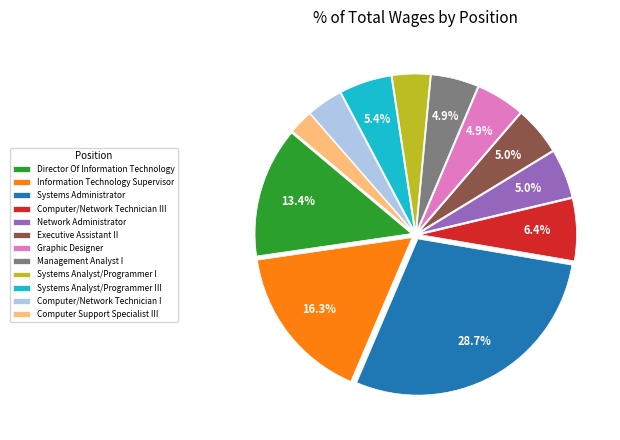

Is it true that Executive Assistant II is 16% of the pie?

False